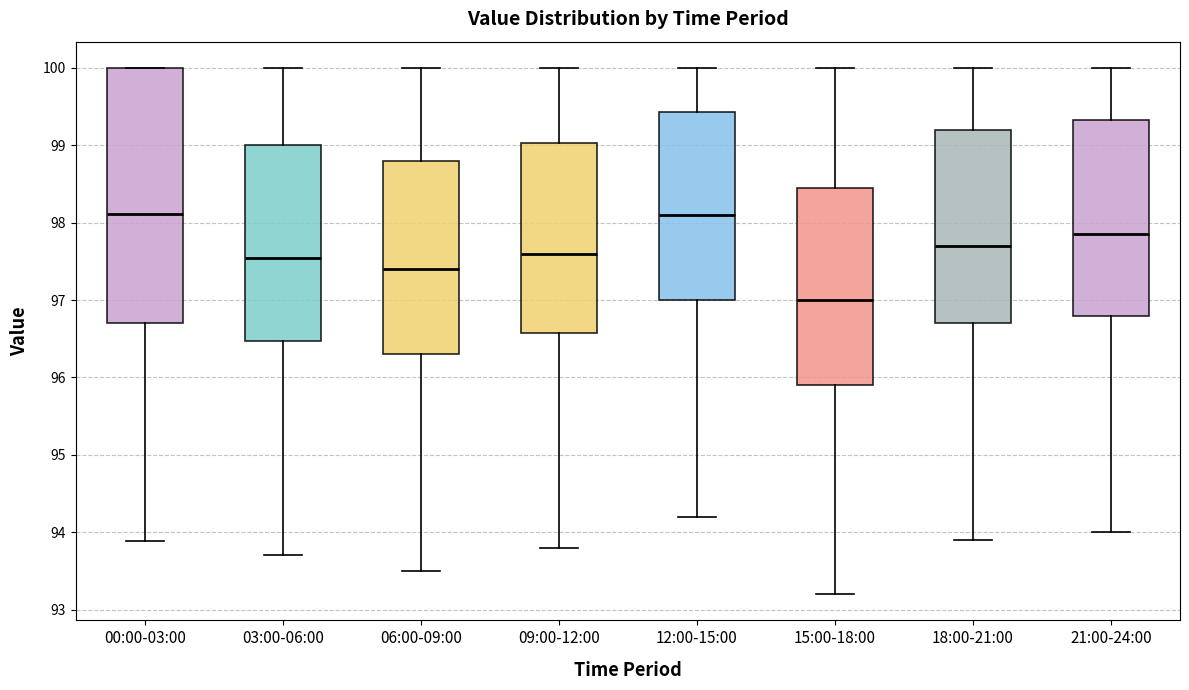

Where does the median line of the box for 00:00-03:00 sit on the y-axis? The values are not printed on the chart, so give them approximately, as read against the axis.

98.1